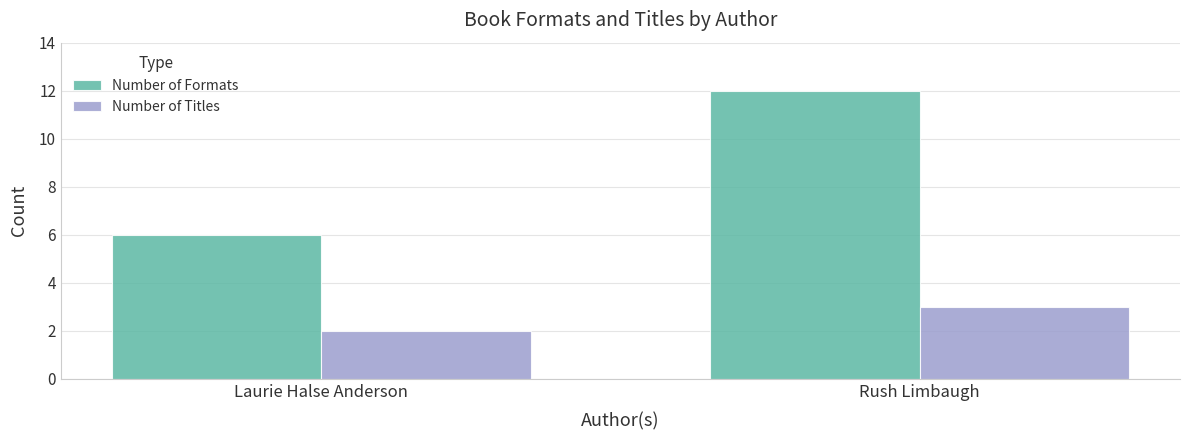

The Number of Formats series shows 12 at Rush Limbaugh. True or false?

True